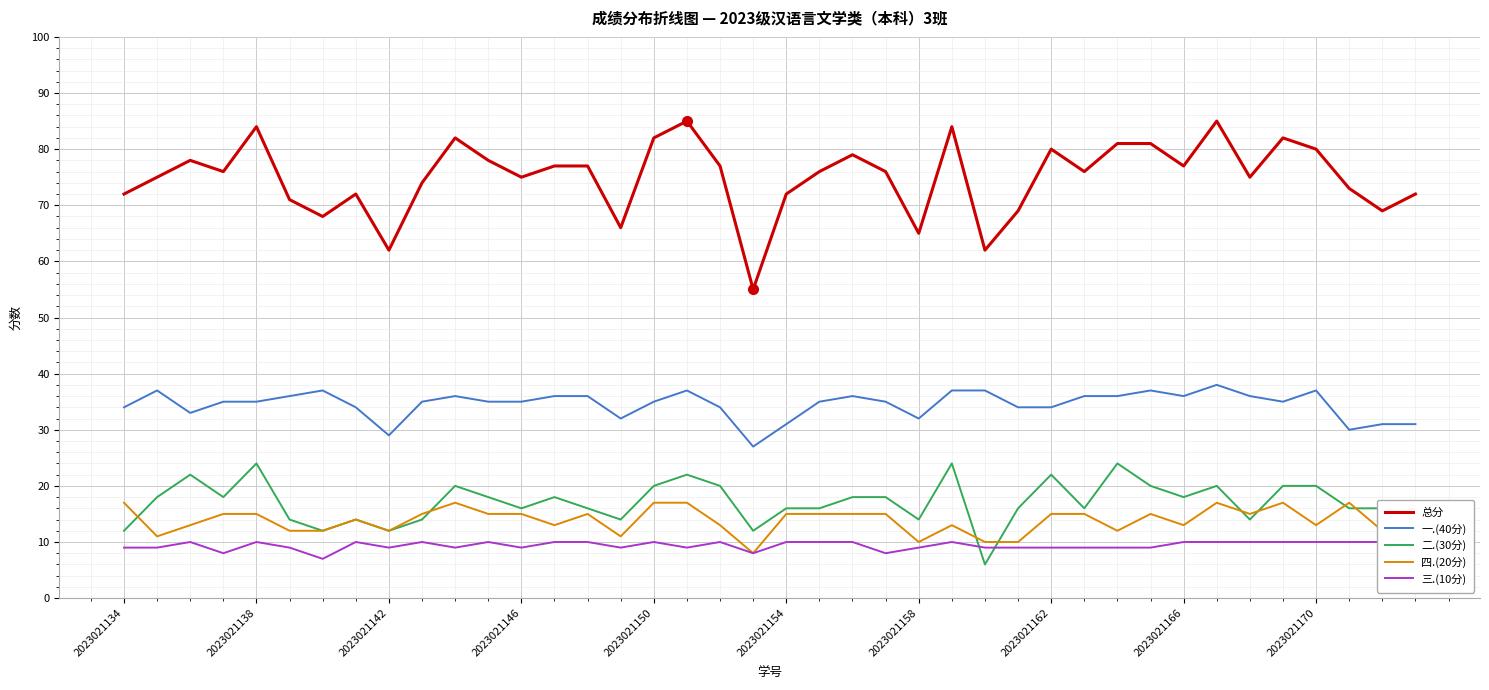

In 总分, how many points are higher than both neighbors (excluding endpoints)?

10